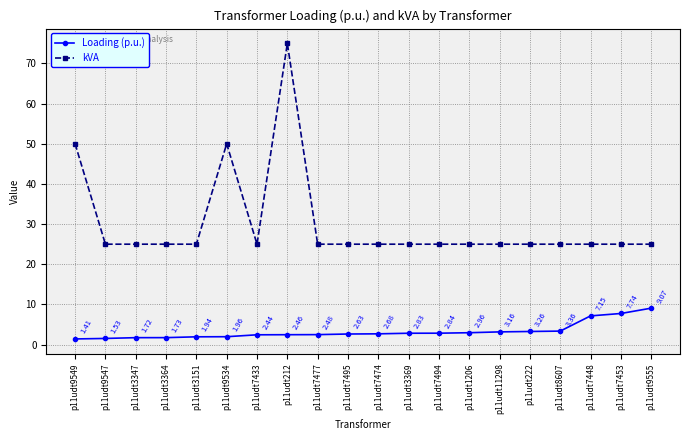

What is the label of the 1st point from the right?

p11udt9555